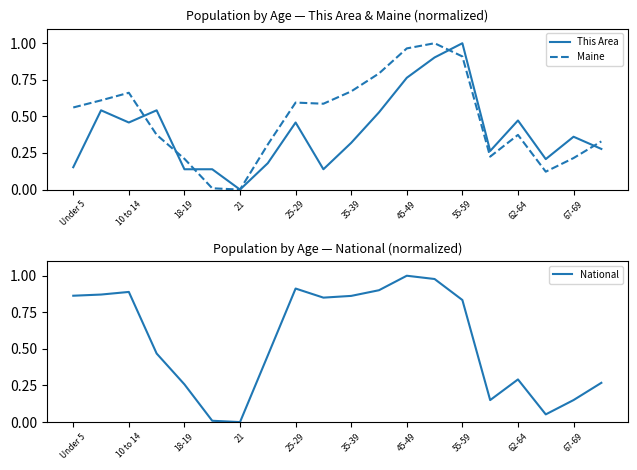

At which label does This Area reach its peak?

55-59